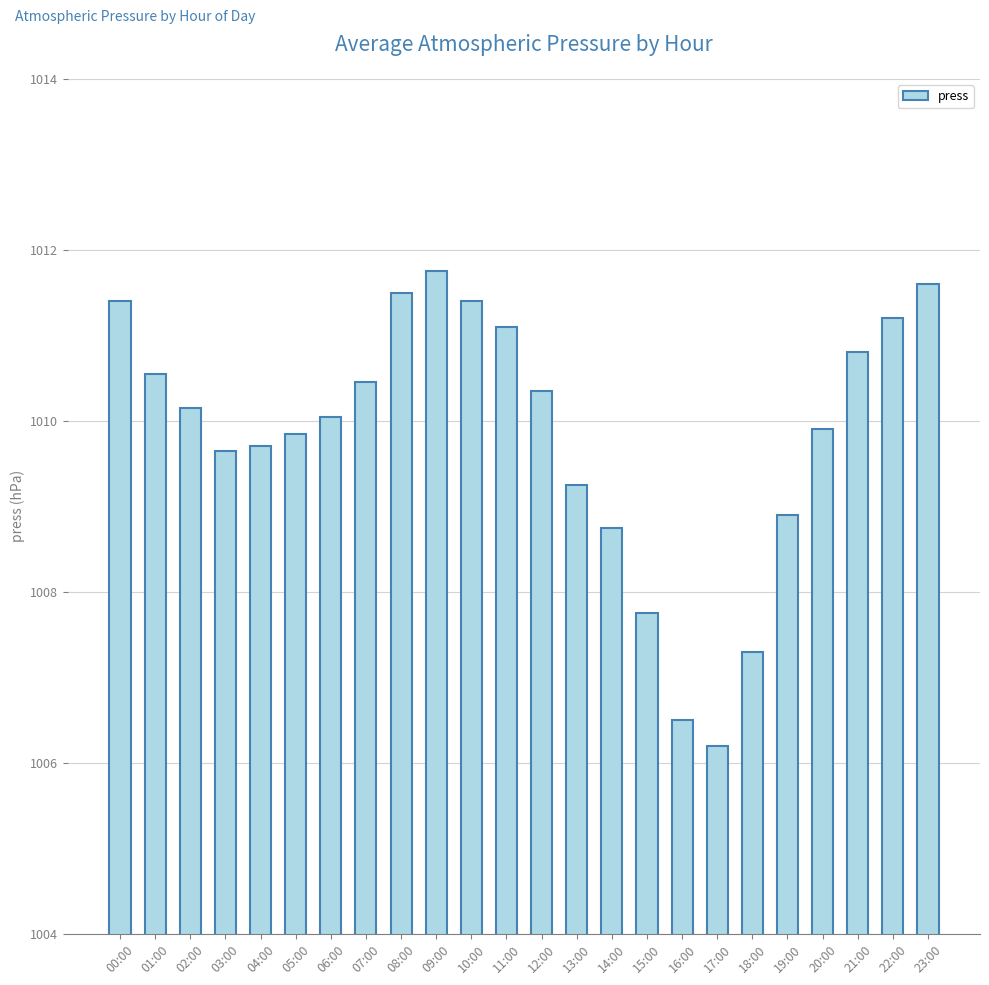

The value at 11:00 is 1563.6. True or false?

False